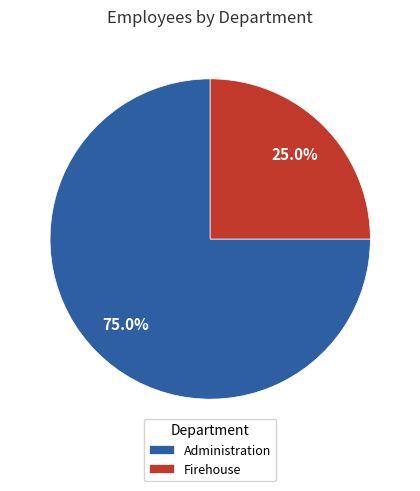

Which category has the biggest portion of the pie?

Administration